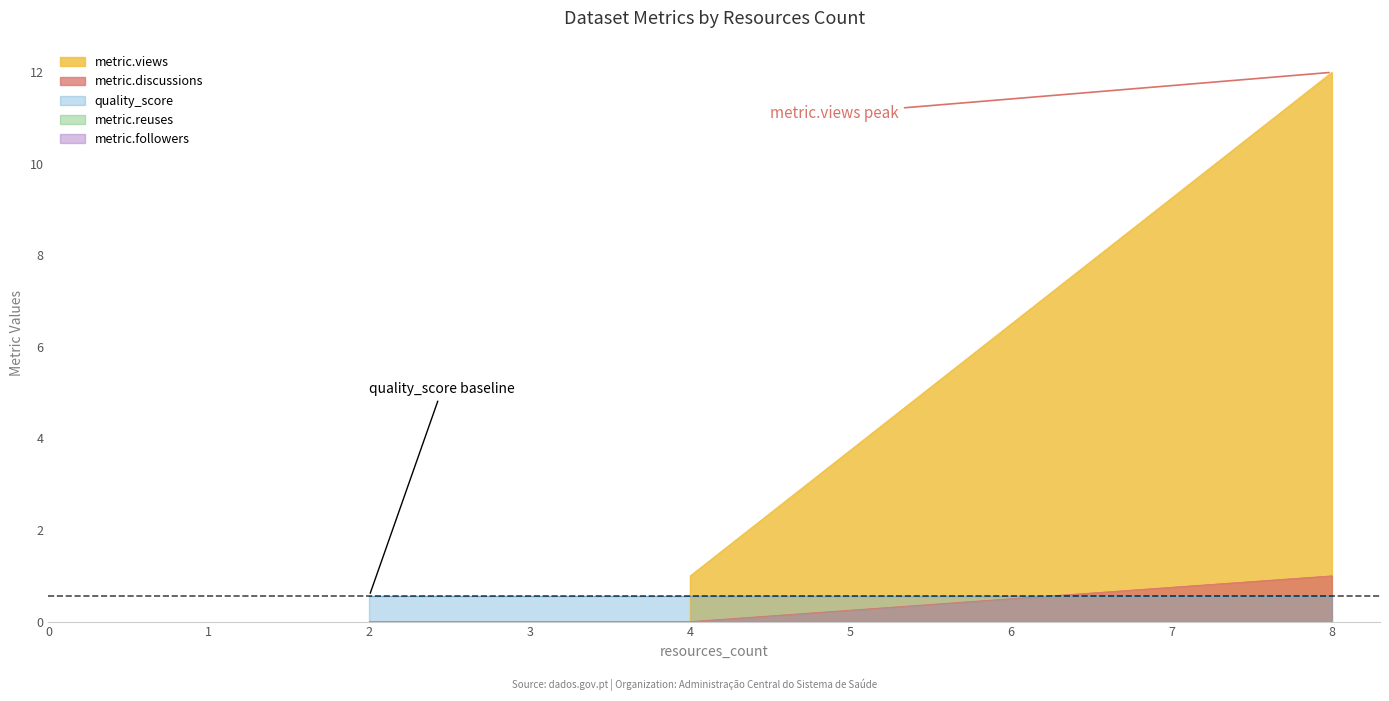

How many values in metric.discussions are above zero?

1